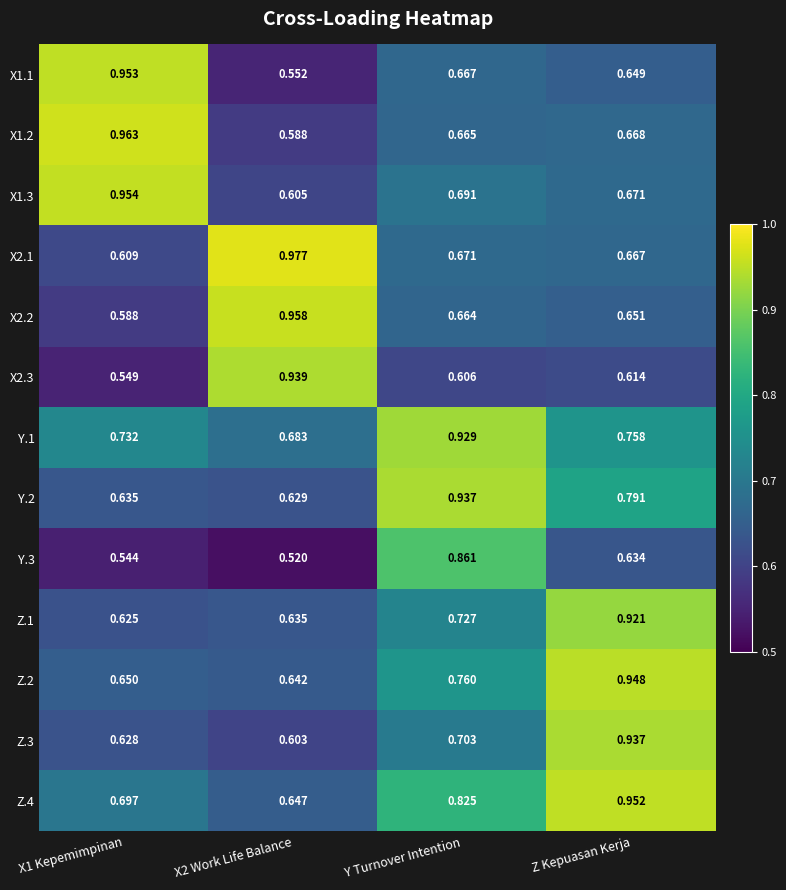

At which label does Z.3 reach its peak?

Z Kepuasan Kerja